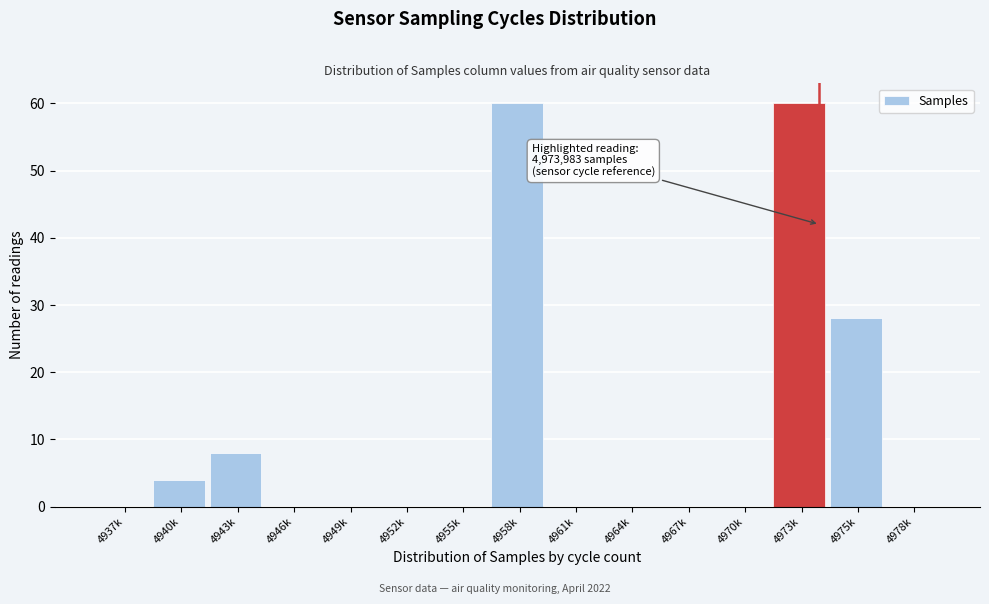

Reading left to right, list all the values displayed in this chart.

4937k=0	4940k=4	4943k=8	4946k=0	4949k=0	4952k=0	4955k=0	4958k=60	4961k=0	4964k=0	4967k=0	4970k=0	4973k=60	4975k=28	4978k=0